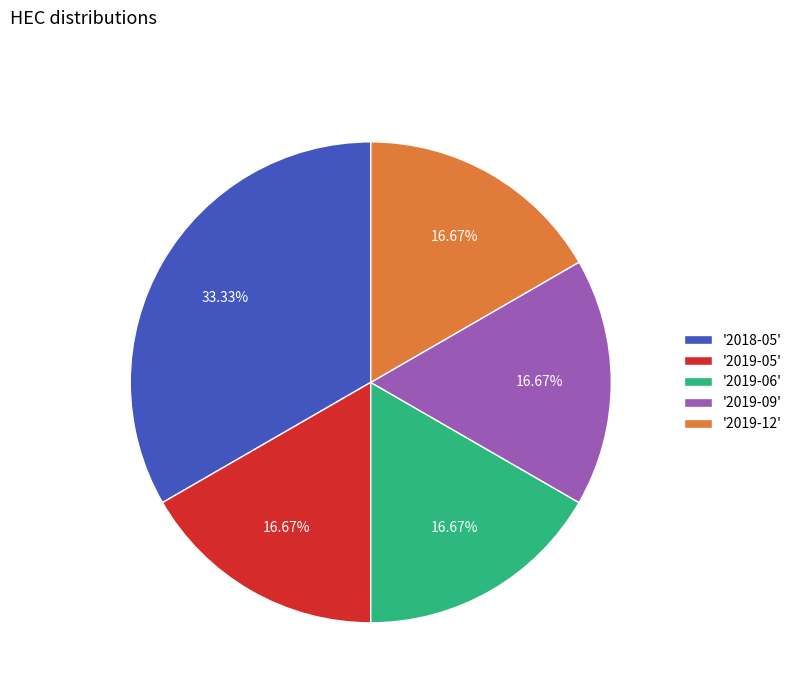

Does '2019-12' represent more than half of the total?

No